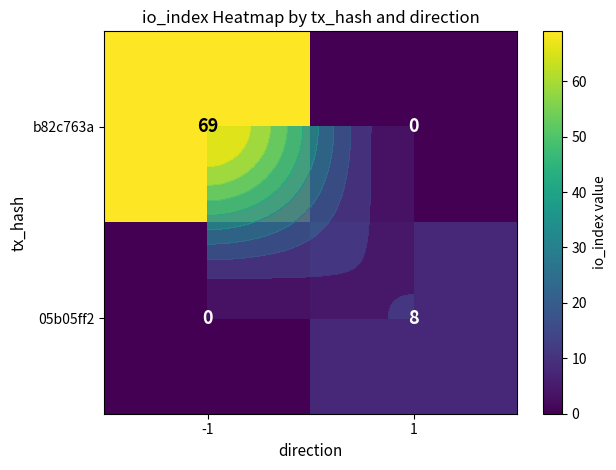

At which category does the chart reach its minimum across all series?

1